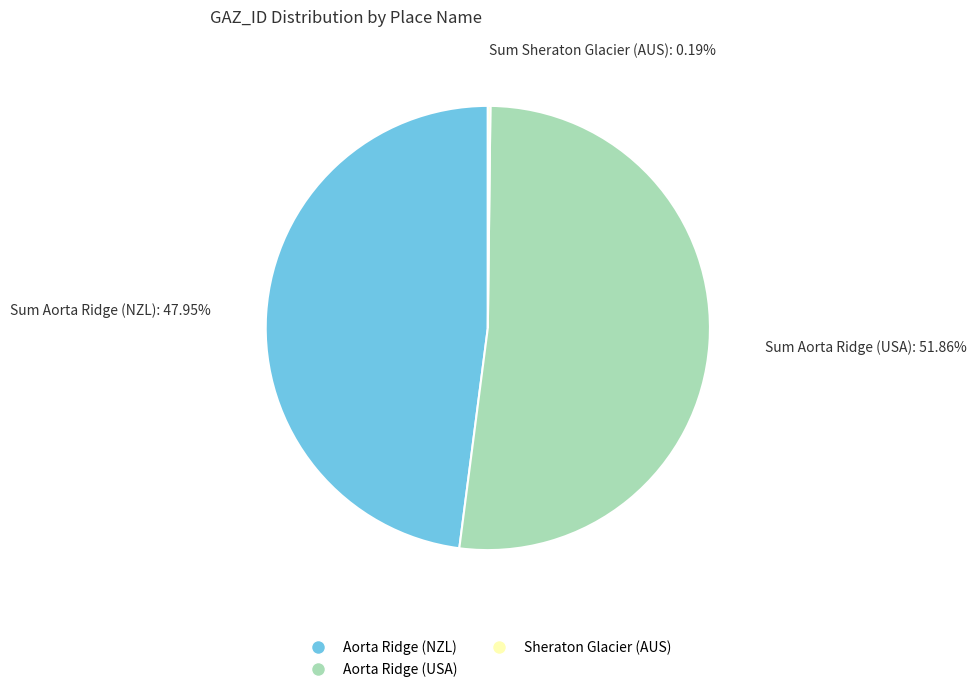

Do Sum Aorta Ridge (NZL): 47.95% and Sum Aorta Ridge (USA): 51.86% together represent more than half of the pie?

Yes